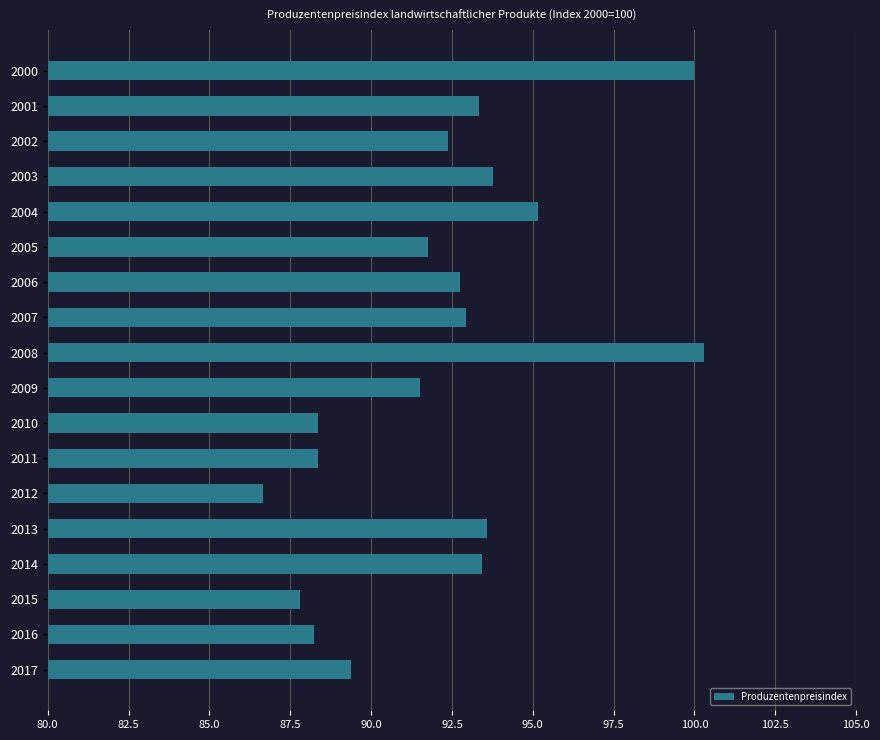

What is the value of the 6th bar from the top?

91.8